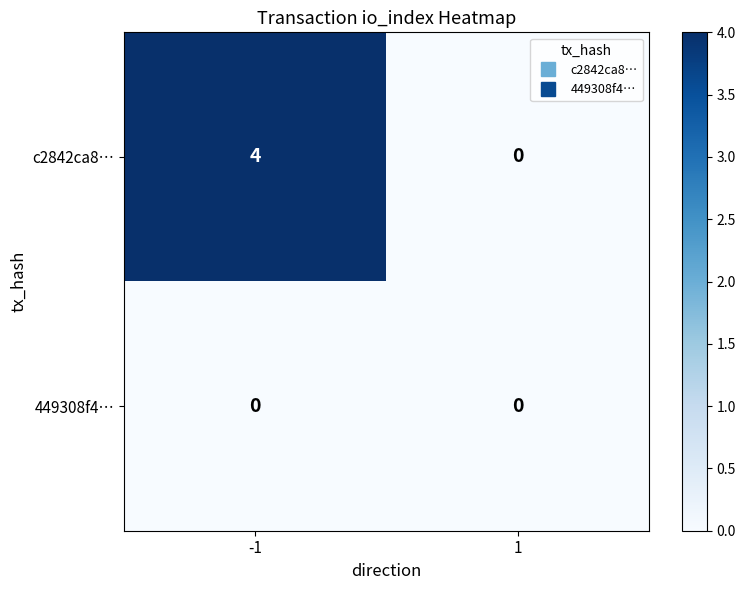

True or false: 449308f4… has a value of 0 at 1.

True